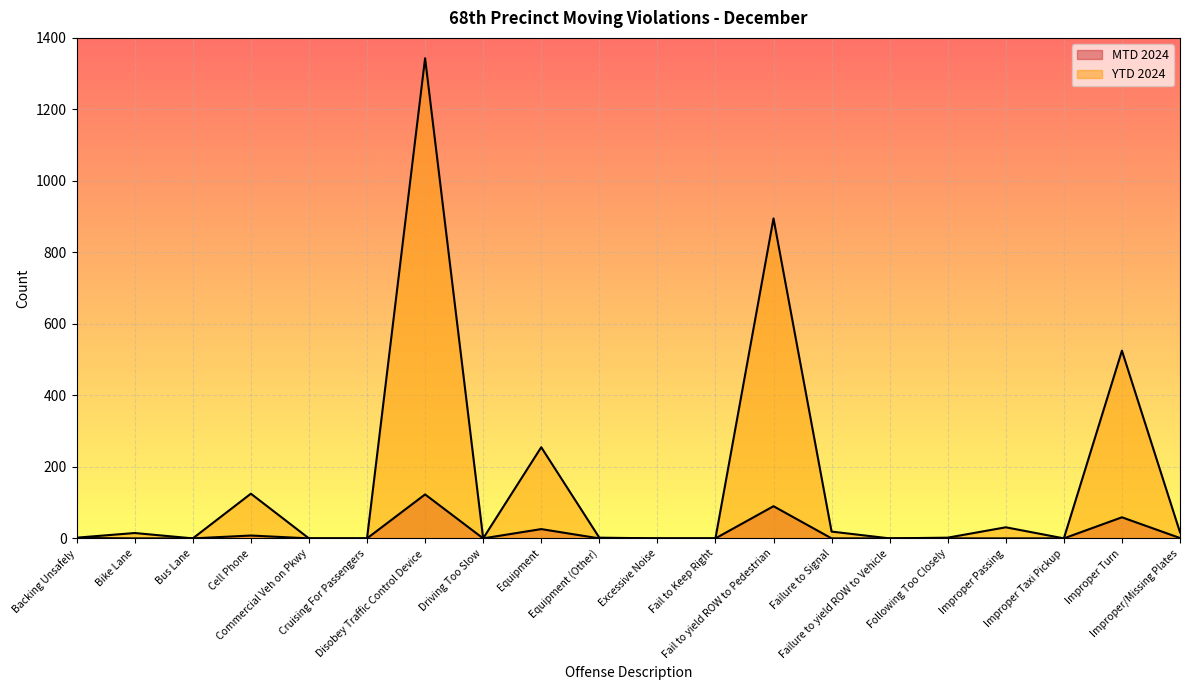

What is the difference between the second highest and second lowest values in the YTD 2024 series?

895